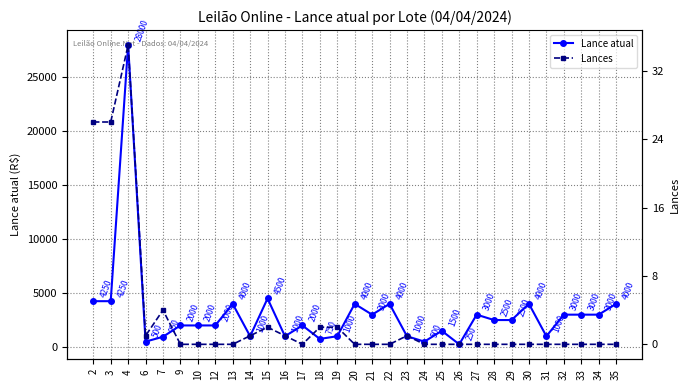

In Lance atual, how many points are lower than both neighbors (excluding endpoints)?

8